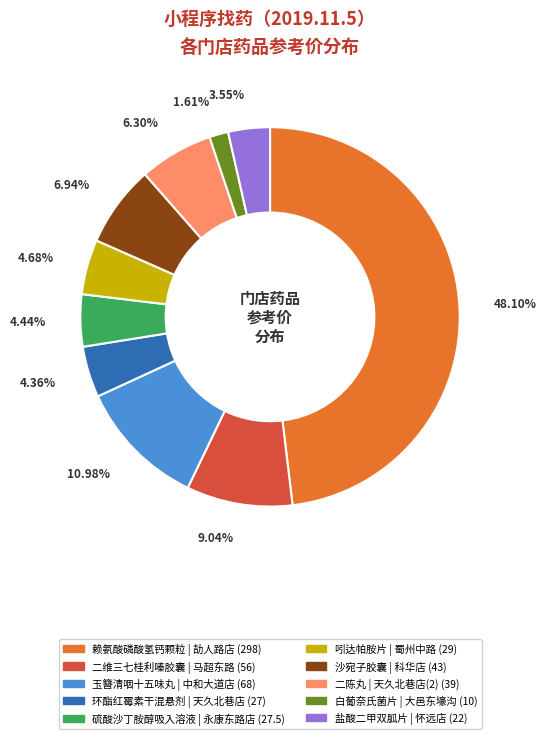

Is there a majority slice in this chart?

No